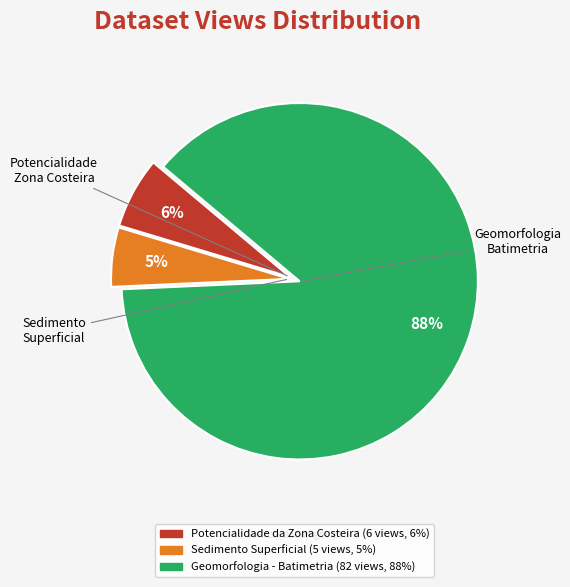

Which slice represents more than half of the pie?

Geomorfologia - Batimetria